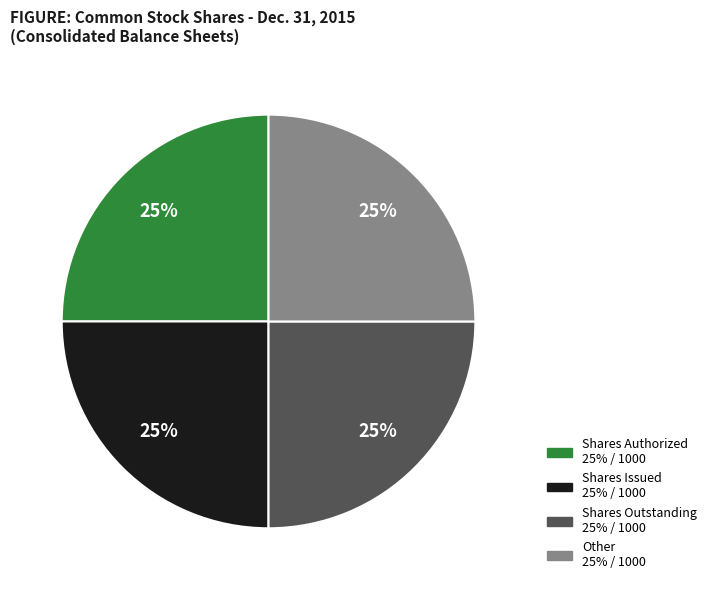

Is there a majority slice in this chart?

No